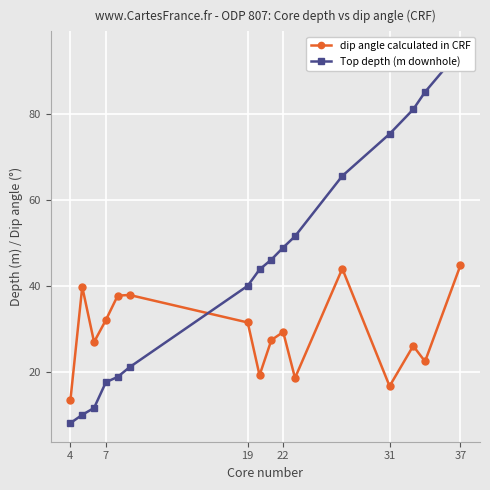

True or false: dip angle calculated in CRF and Top depth (m downhole) cross at least once.

True